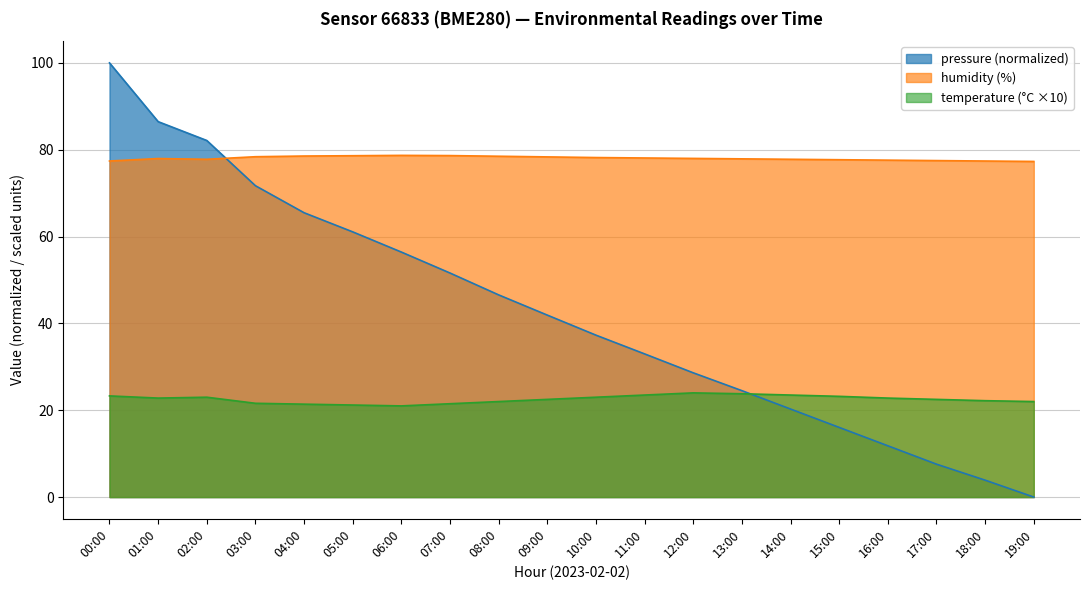

What position from the left is 15:00?

16